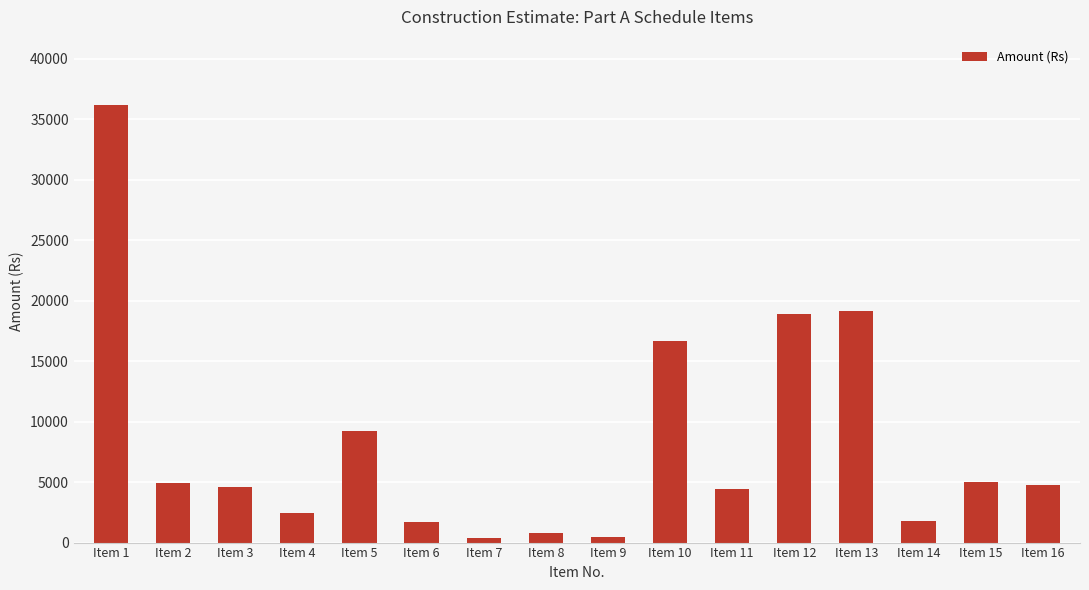

What value does the data have at Item 7, to the nearest 10?

420